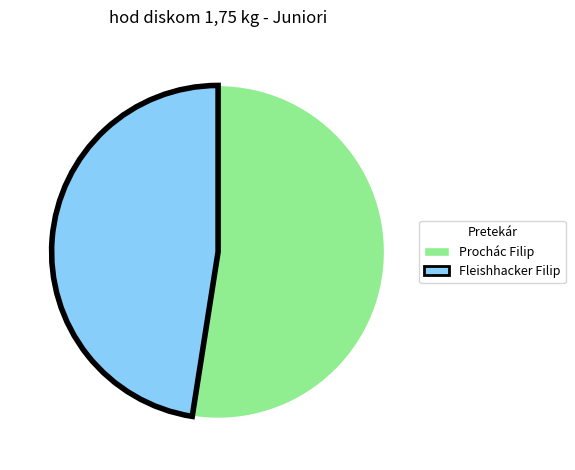

The Fleishhacker Filip slice represents 56% of the pie. True or false?

False